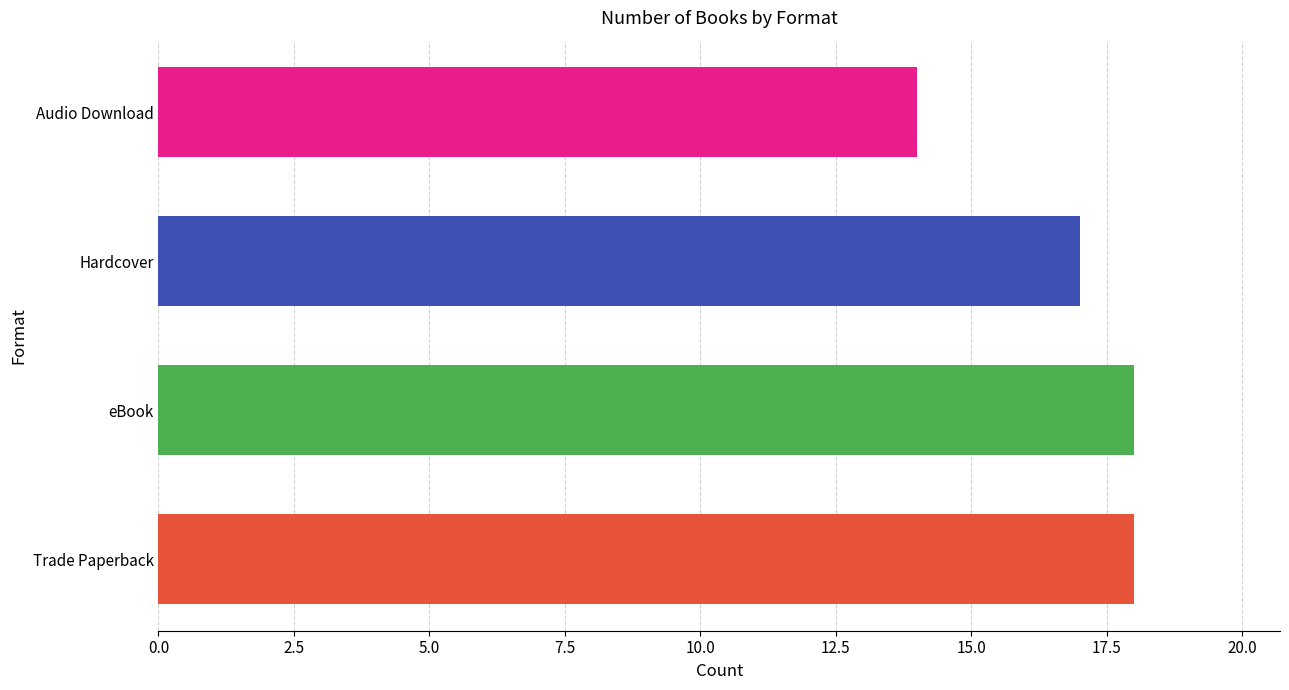

The chart shows a value of 27 at Trade Paperback. True or false?

False